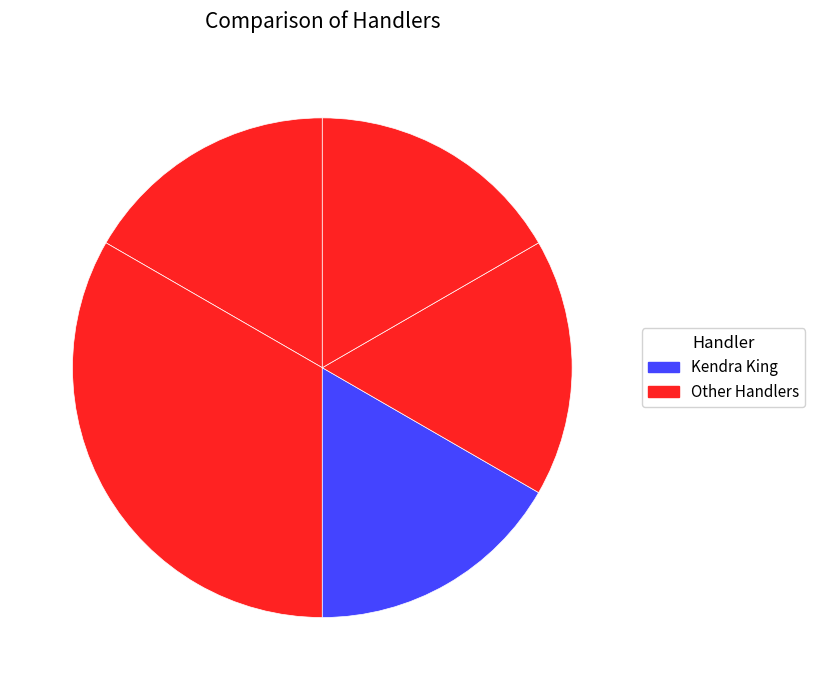

To the nearest percent, what is the difference between the largest and smallest slice percentages?

17%